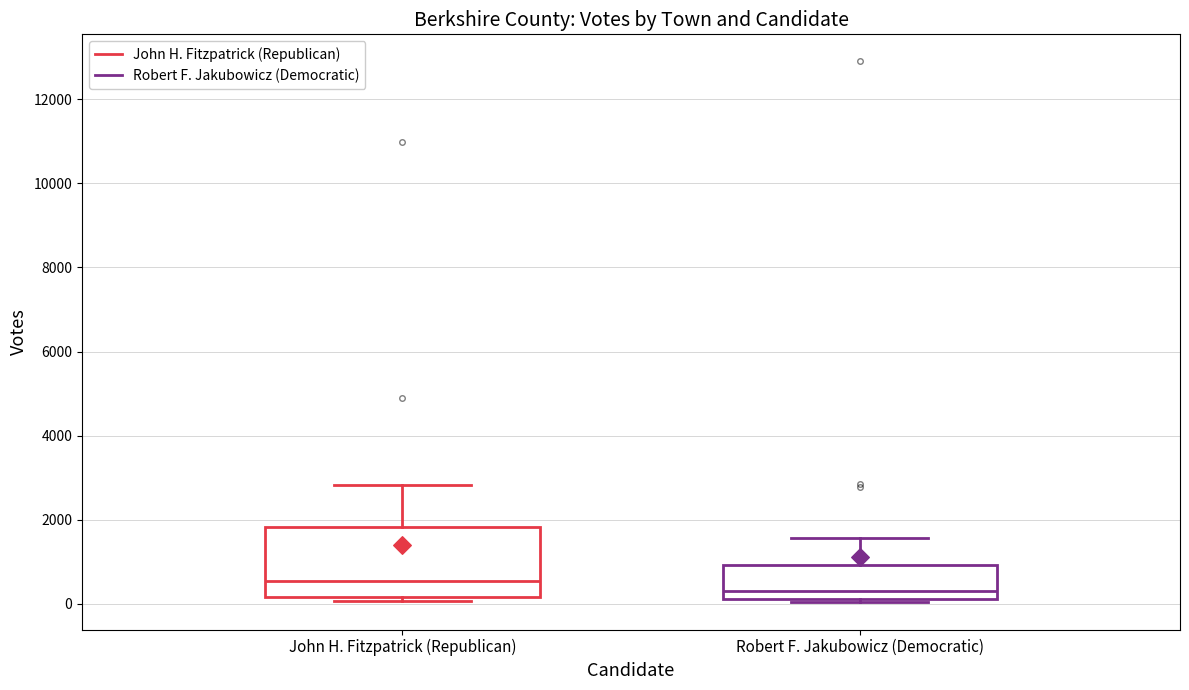

Where does the upper whisker of the box for Robert F. Jakubowicz (Democratic) end on the y-axis? The values are not printed on the chart, so give them approximately, as read against the axis.

1600